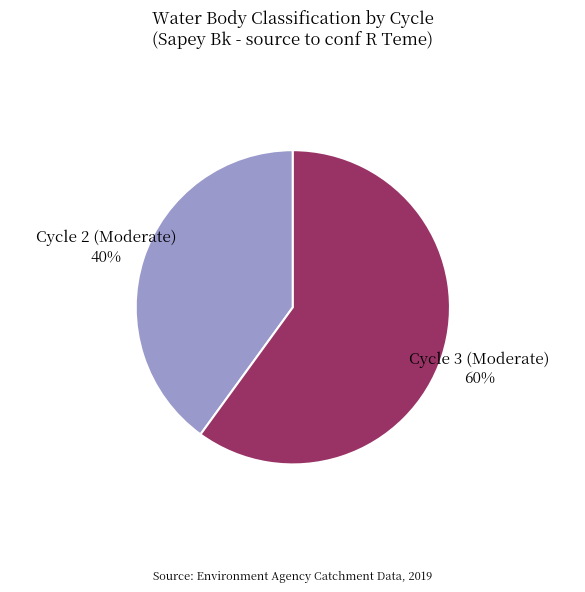

To the nearest percent, what is the average slice percentage?

50%